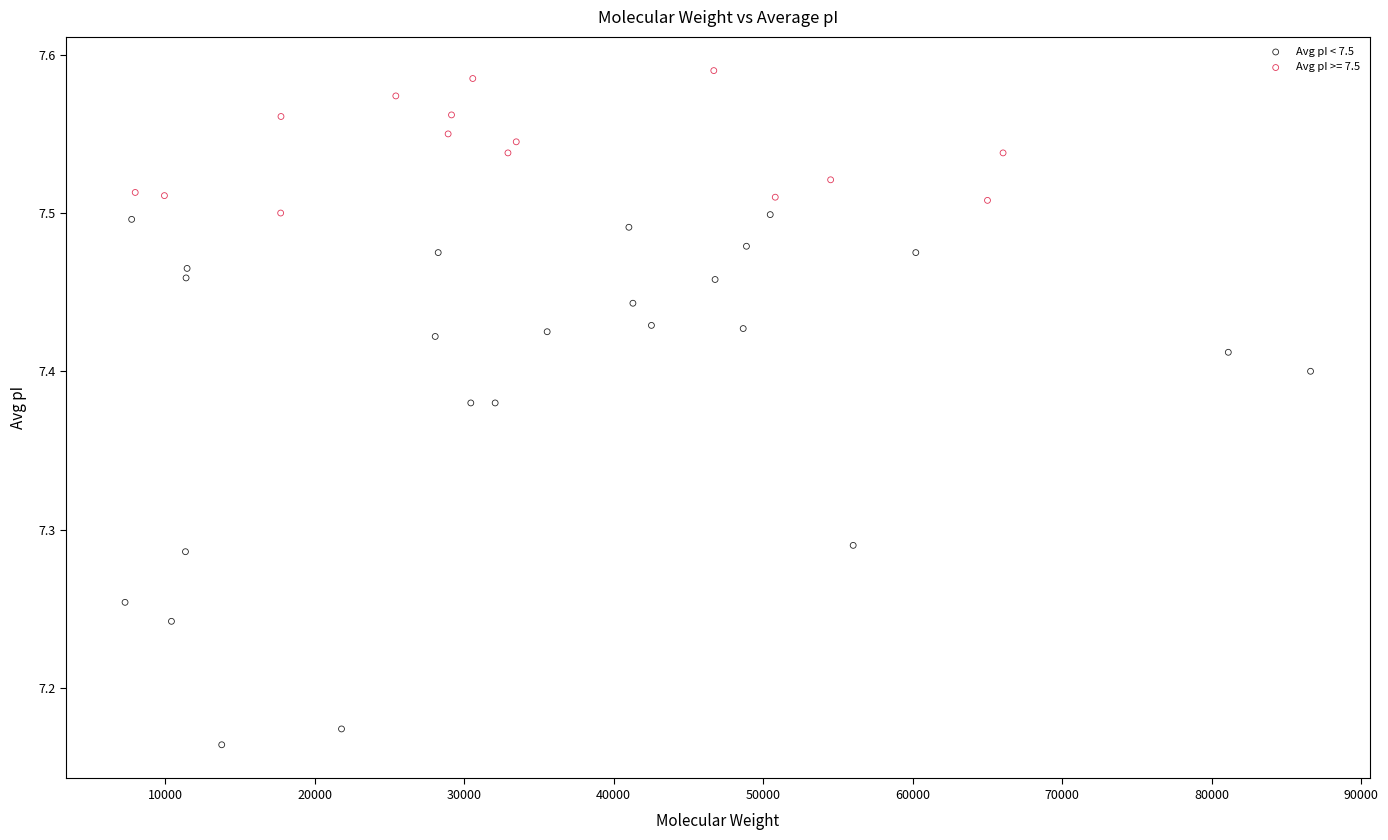

Which series reaches the maximum Y coordinate?

Avg pI >= 7.5